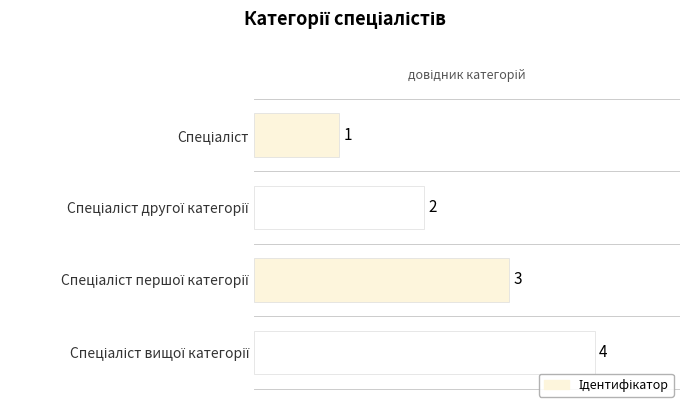

List the labels in order of value, smallest first.

Спеціаліст, Спеціаліст другої категорії, Спеціаліст першої категорії, Спеціаліст вищої категорії